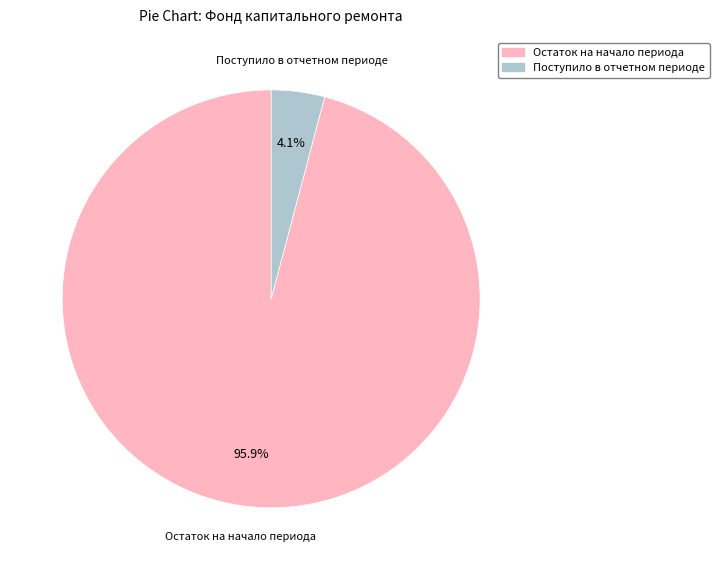

Is there any slice that represents more than half of the pie?

Yes